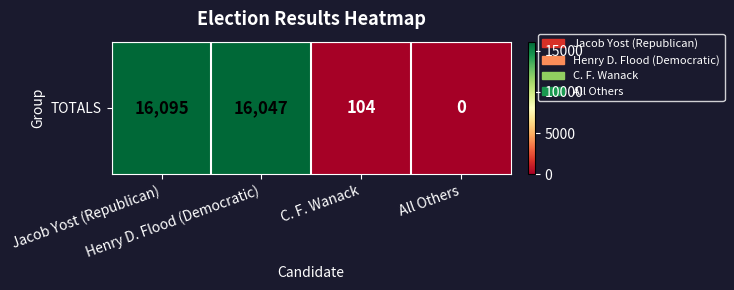

What is the sum of the values at Jacob Yost (Republican) and C. F. Wanack?

16199